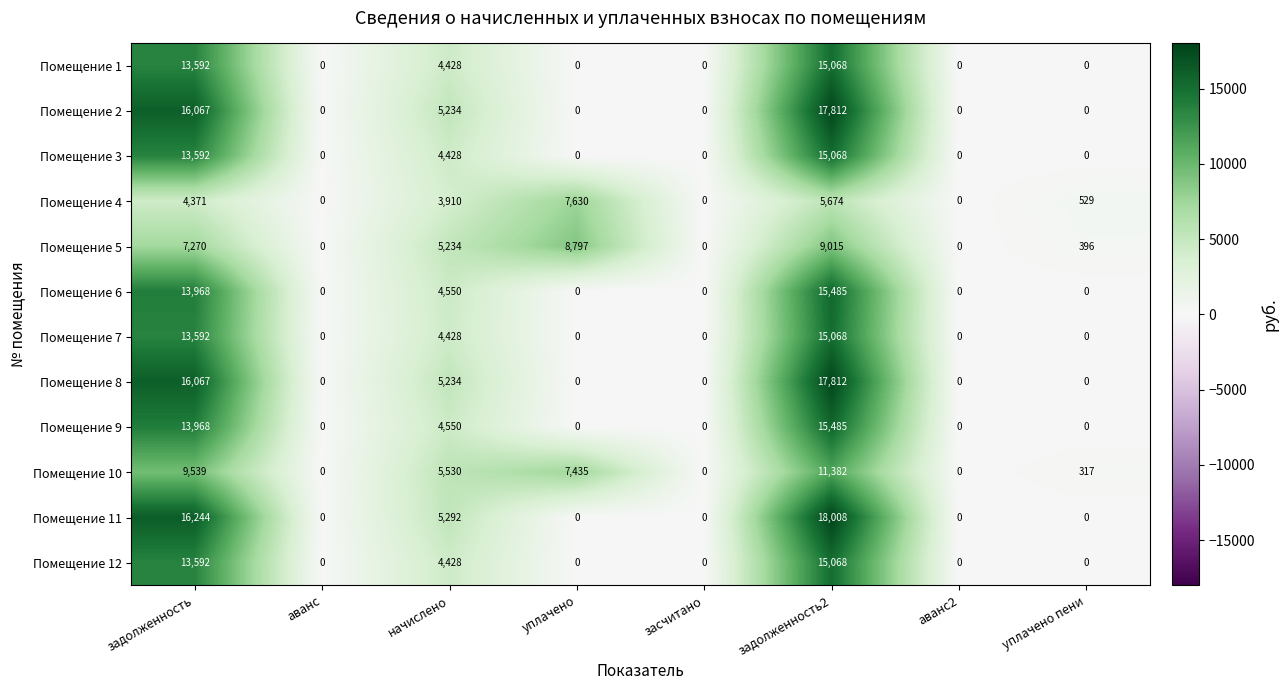

Which series has the widest spread of values?

Помещение 11